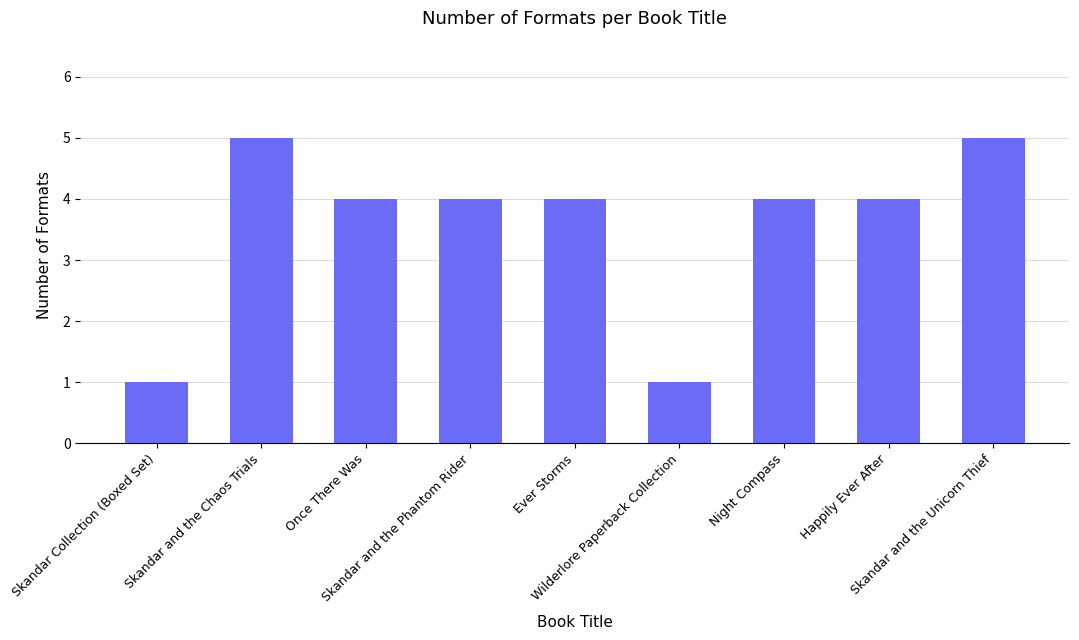

How many categories are shown in the chart?

9